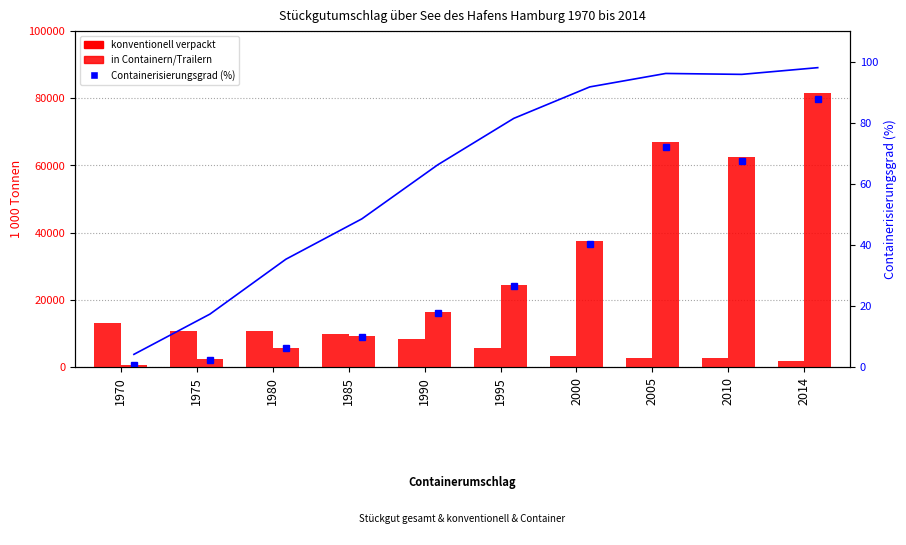

Which has a higher value, 1980 or 1990?

1980